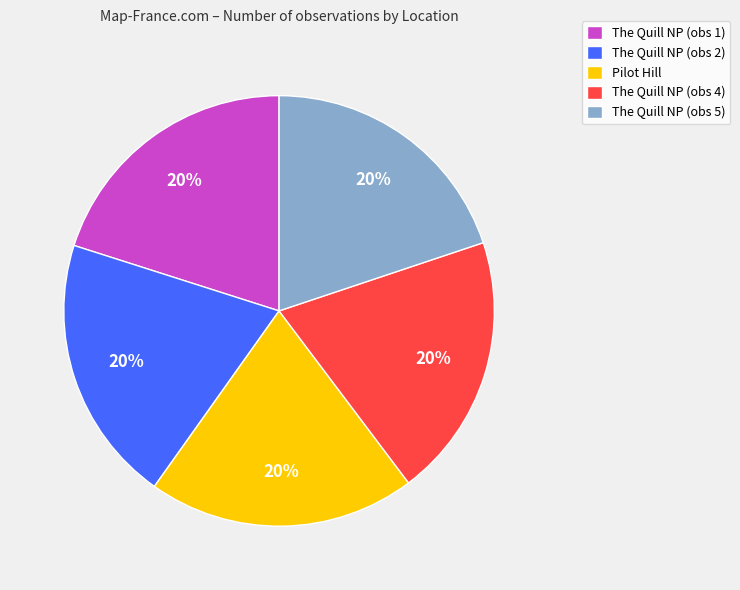

Is there a majority slice in this chart?

No